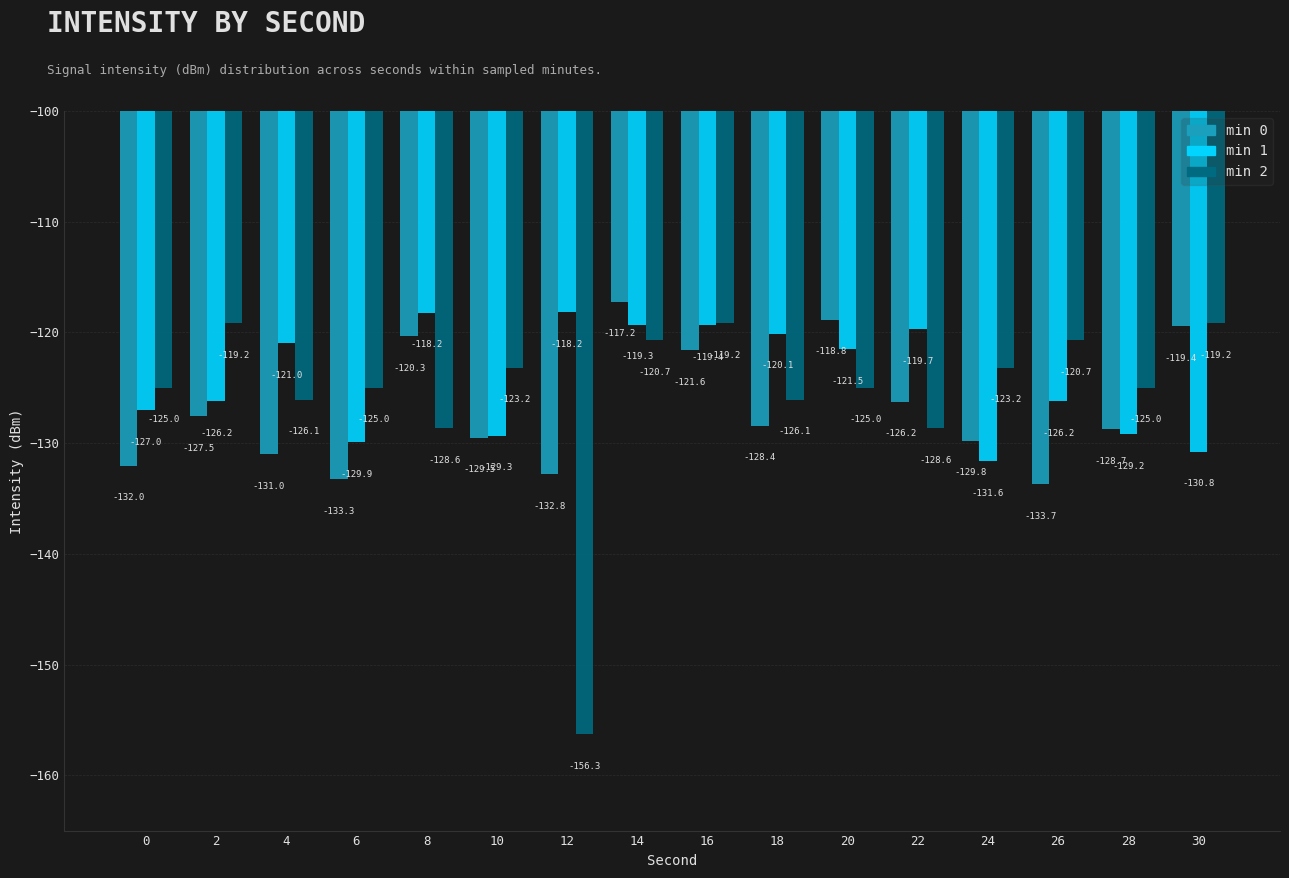

True or false: min 2 has a value of -105.2 at 12.

False